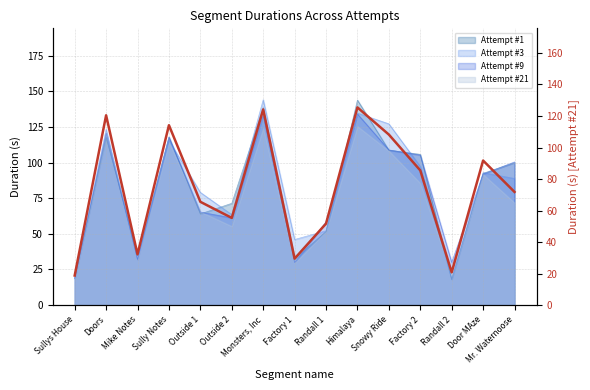

Count the number of values greater than 71.

8